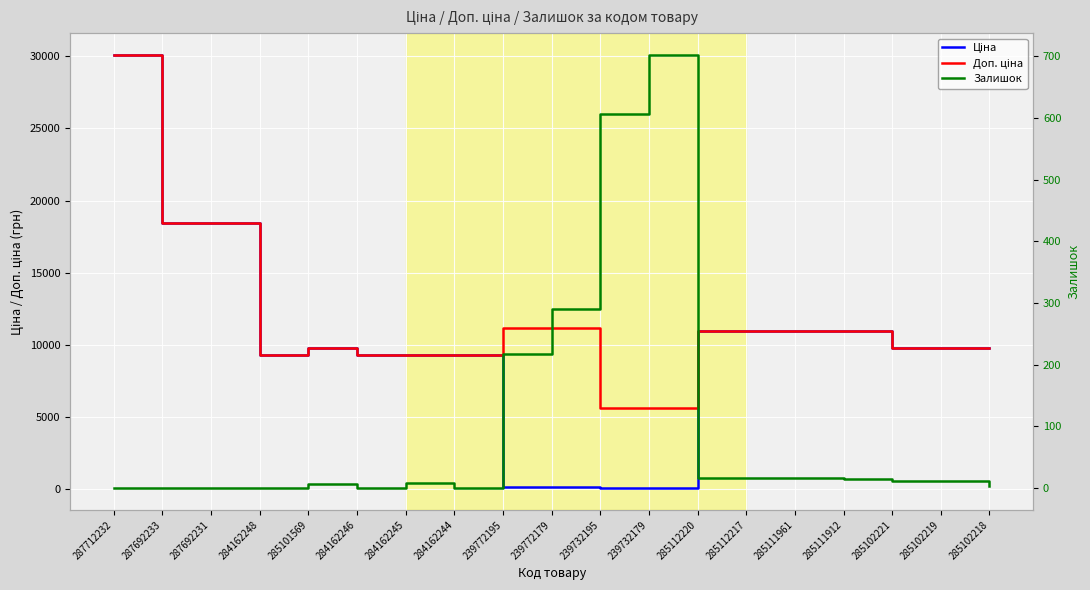

How many lines are shown in the chart?

3